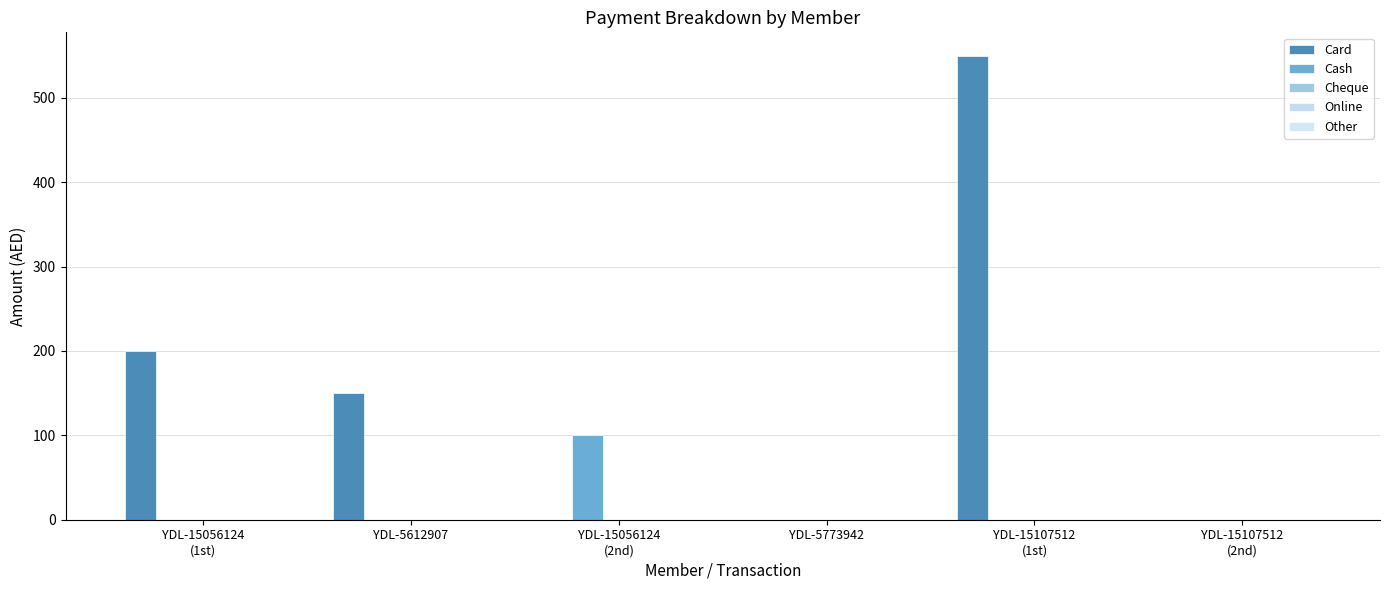

At which label does Card first exceed 150?

YDL-15056124
(1st)